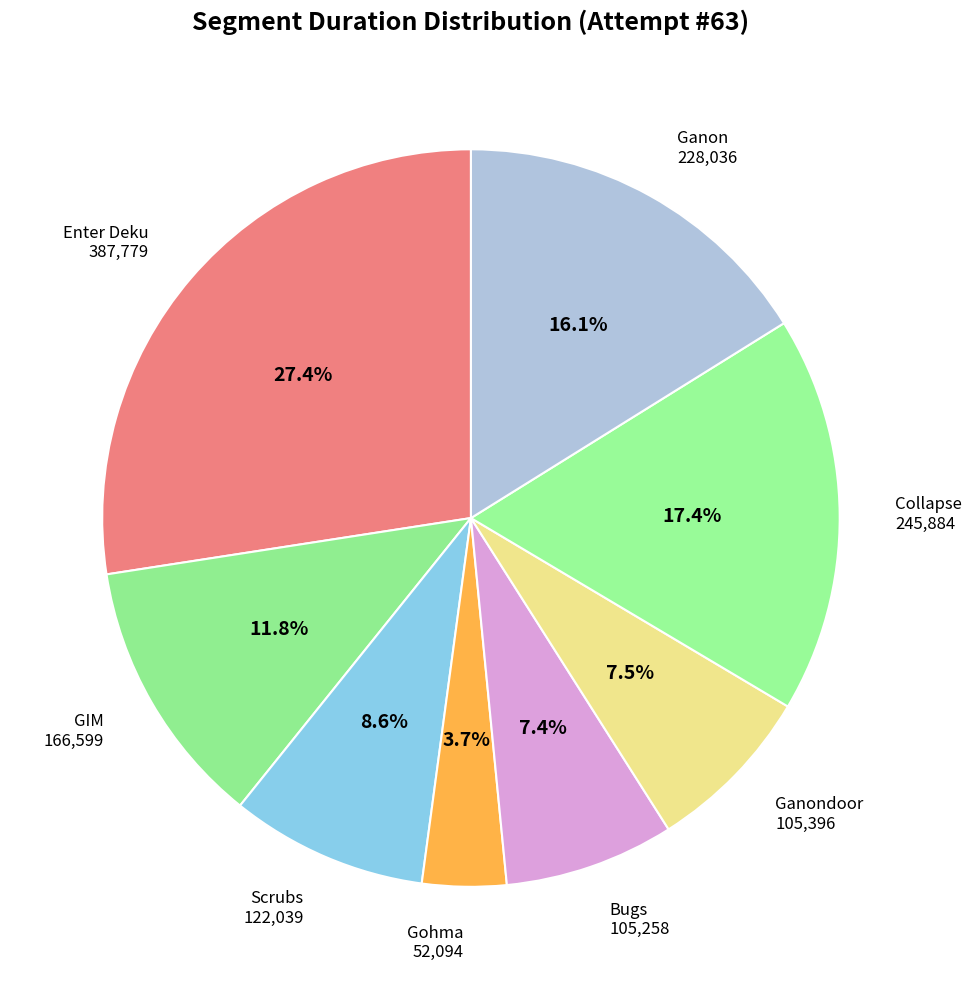

To the nearest percent, what is the difference between the largest and smallest slice percentages?

24%